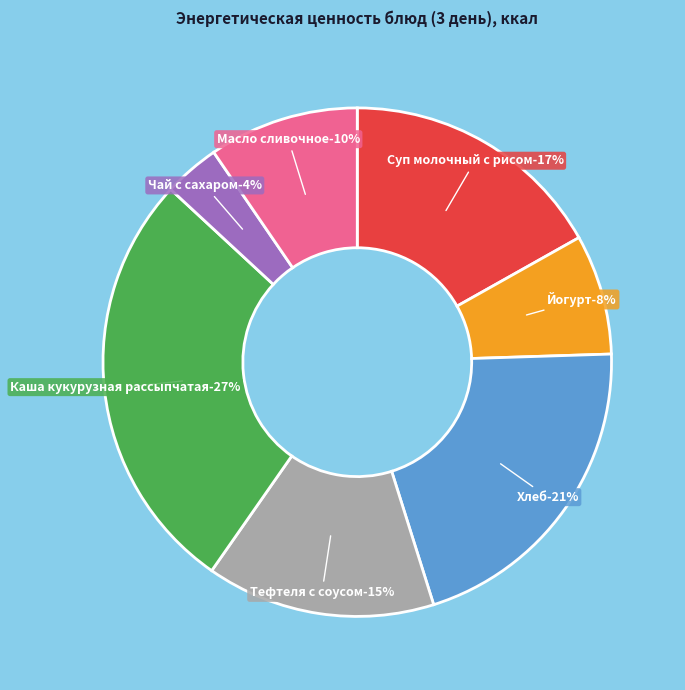

What percentage is NOT represented by Каша кукурузная рассыпчатая?

72.8%